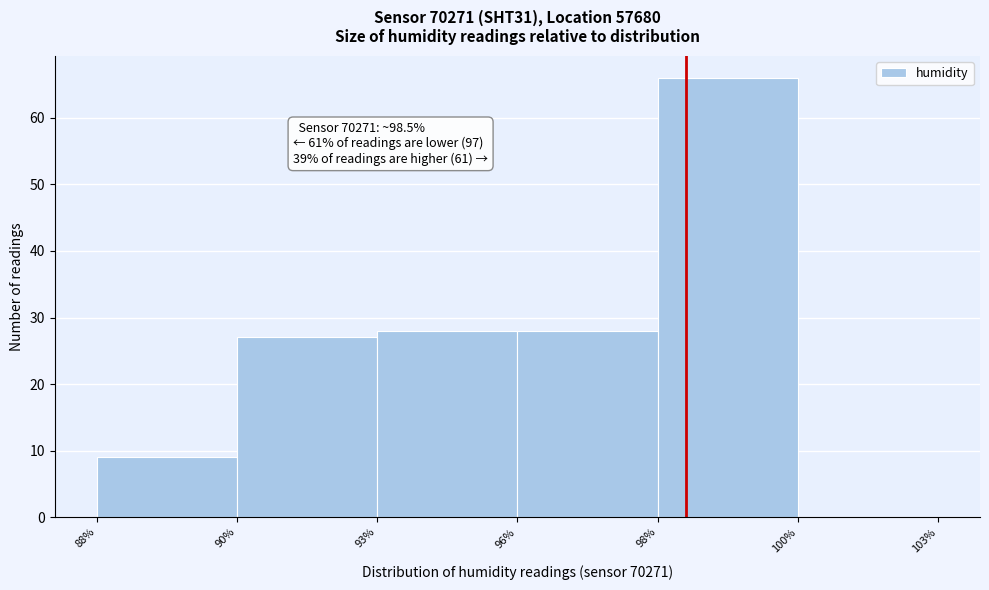

Reading left to right, transcribe all the data shown in this chart.

88%=9	90%=27	93%=28	96%=28	98%=66	100%=0